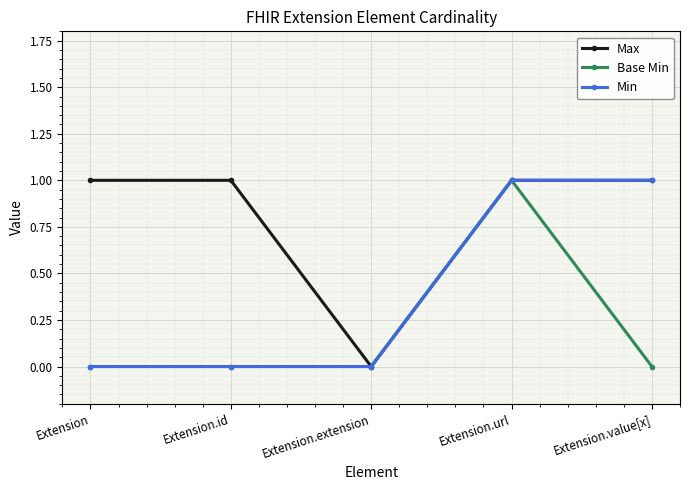

Rank the series by their average value, from lowest to highest.

Base Min, Min, Max